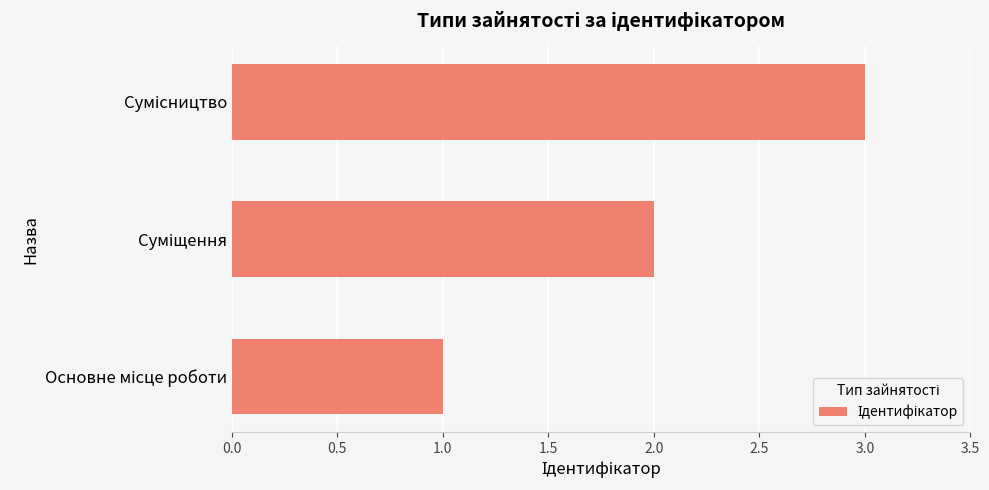

What is the greatest value displayed?

3